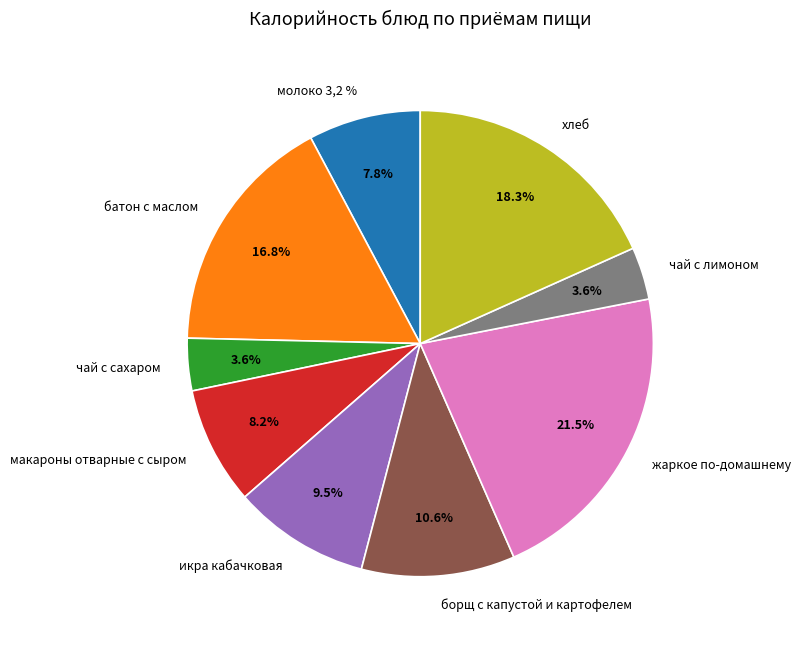

What percentage is the чай с сахаром slice, to the nearest percent?

4%